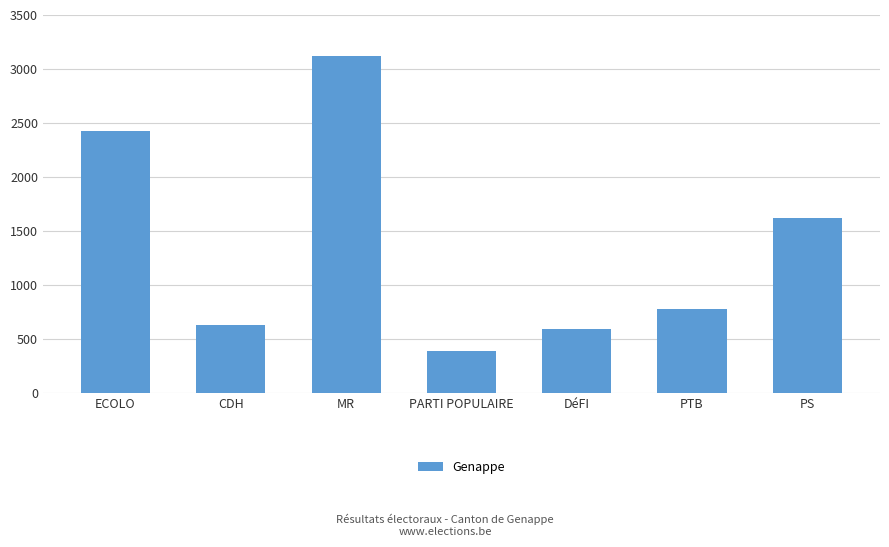

The value at PTB is 780. True or false?

True